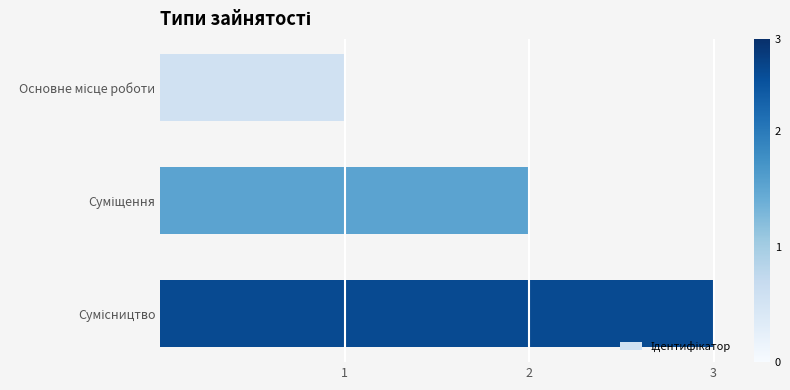

What is the sum of all values?

6